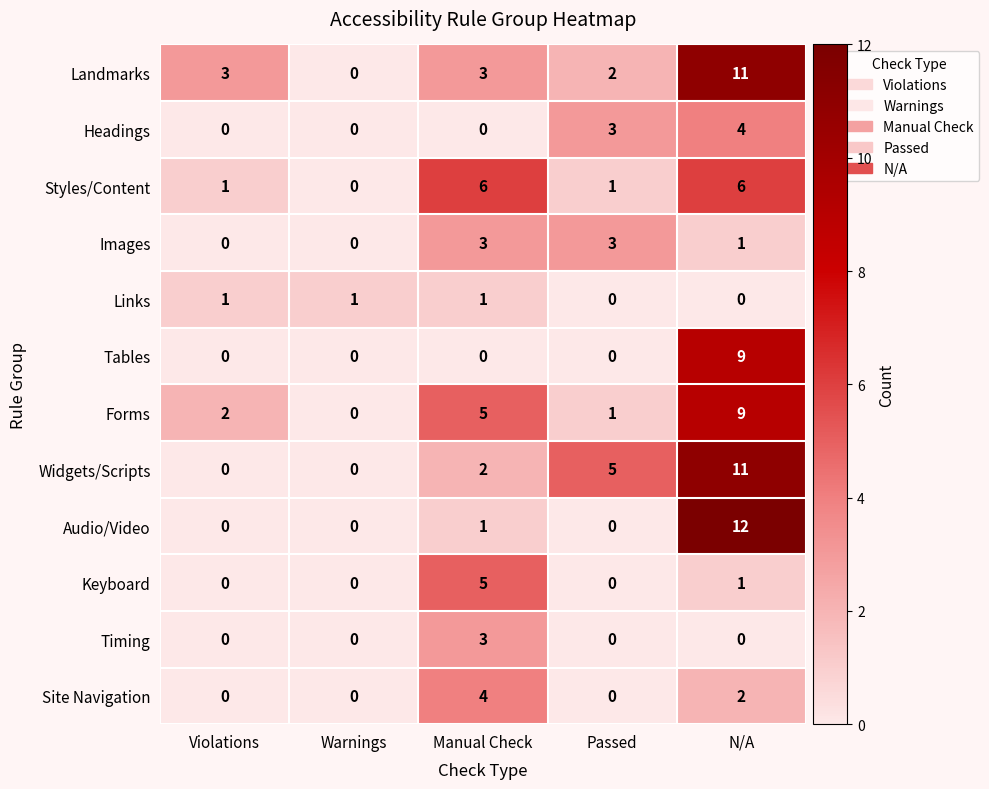

What is the difference between the maximum and minimum values in the Site Navigation series?

4